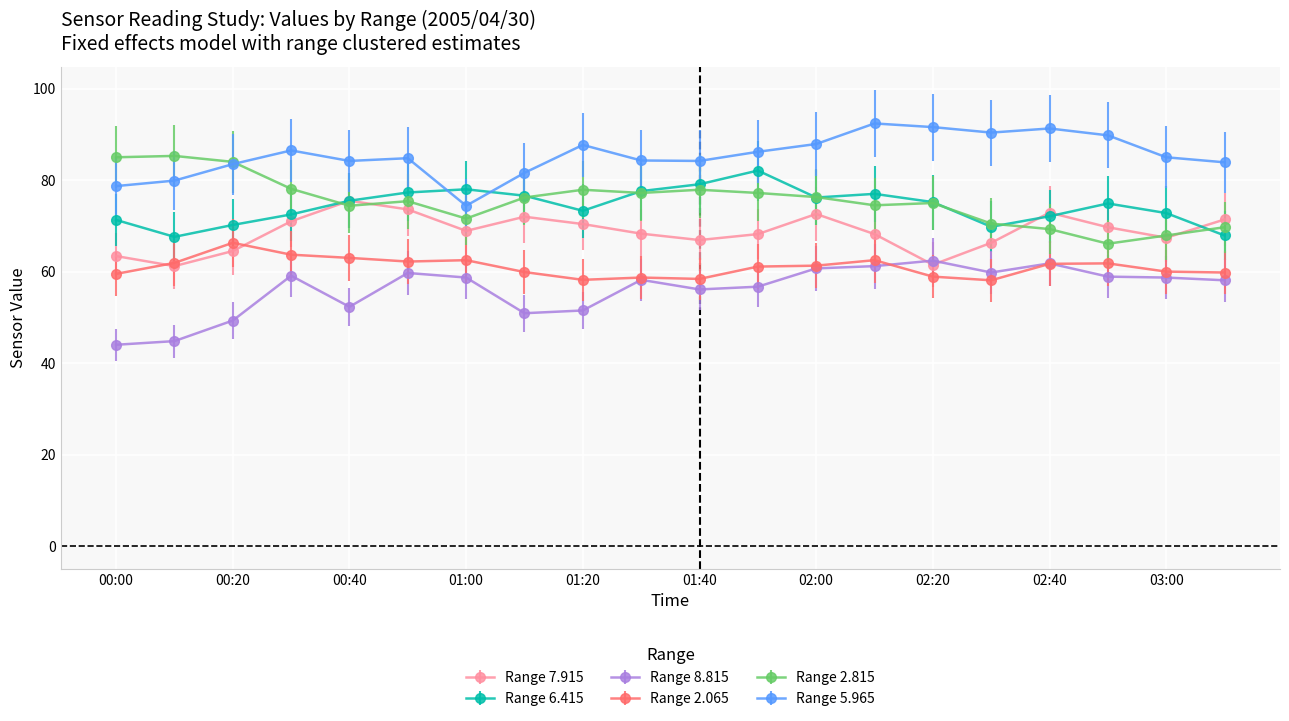

What is the greatest value displayed?

92.4